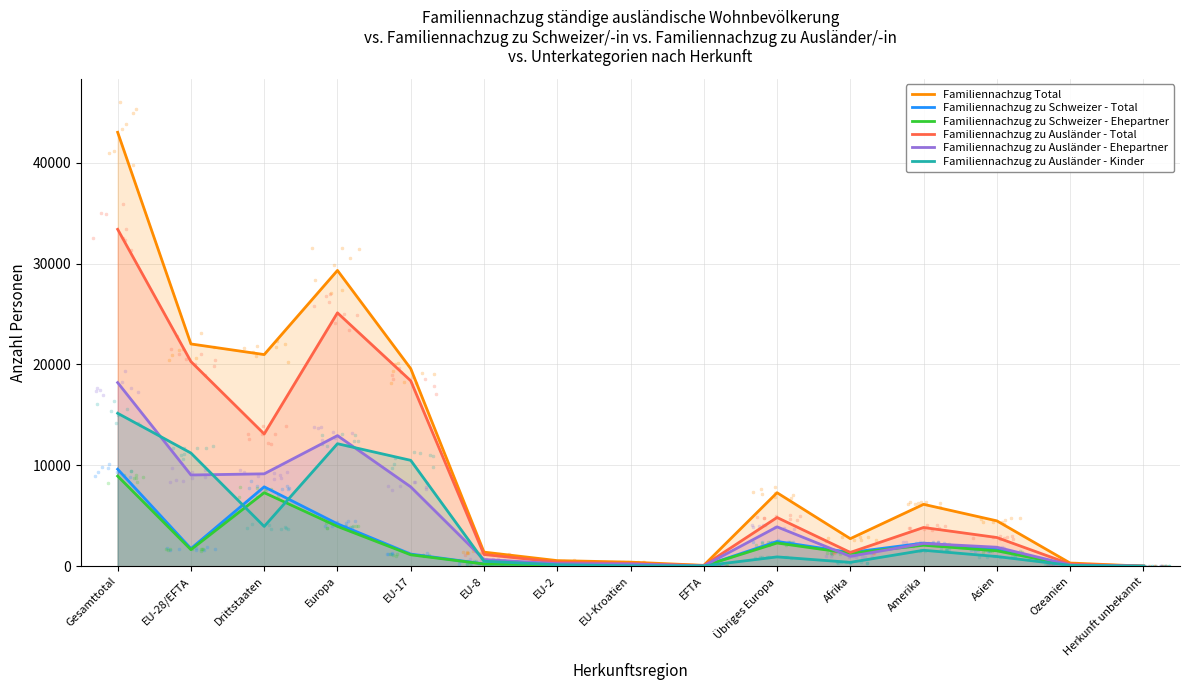

Which series has the widest spread of Y values?

Familiennachzug Total